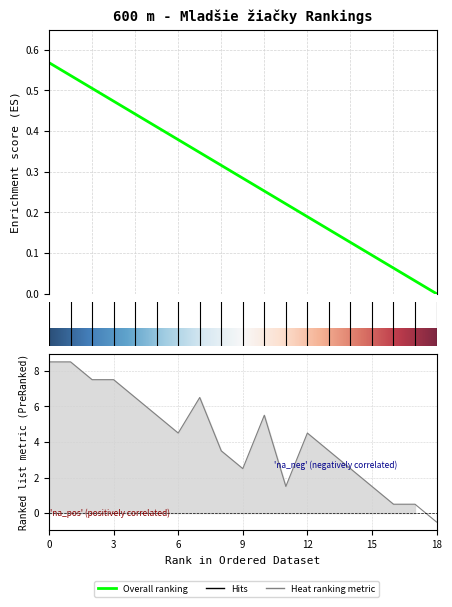

How many positive values does the Poradie (sourhn.) series have?

18